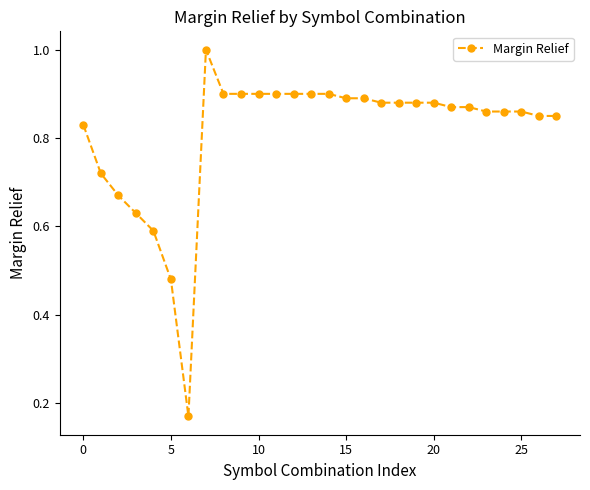

What is the sum of all values?

22.7